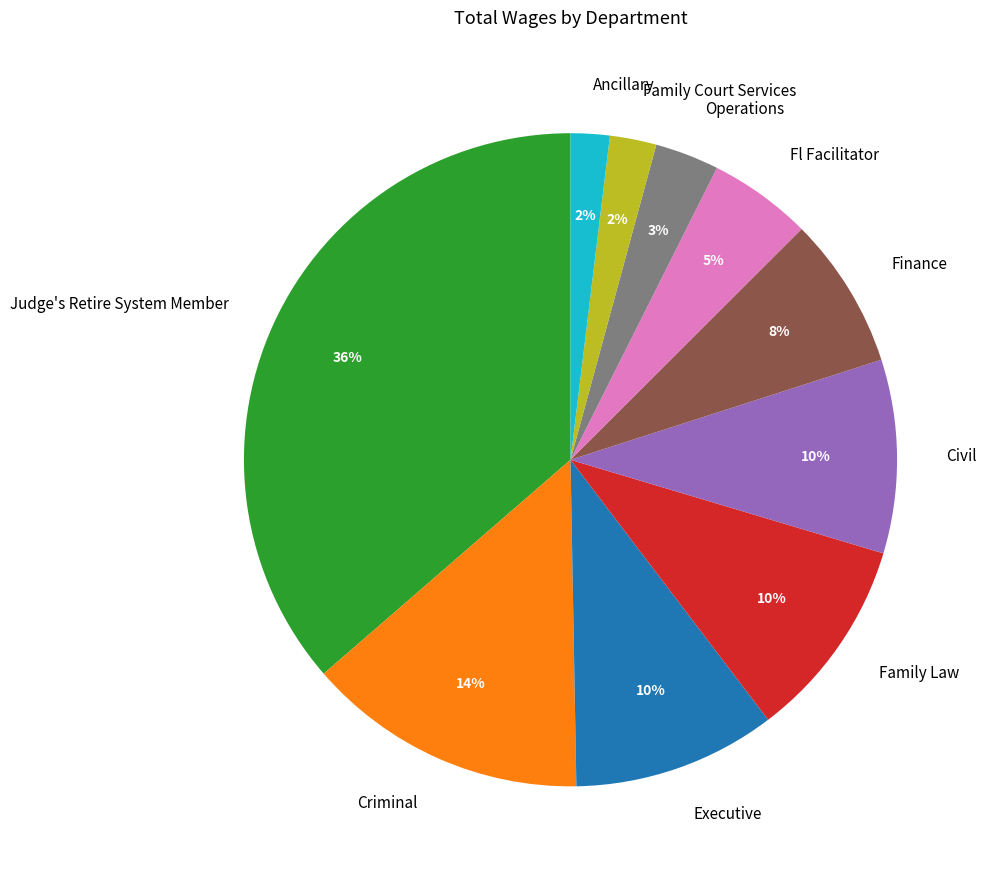

Is the sum of Ancillary and Family Court Services greater than half?

No